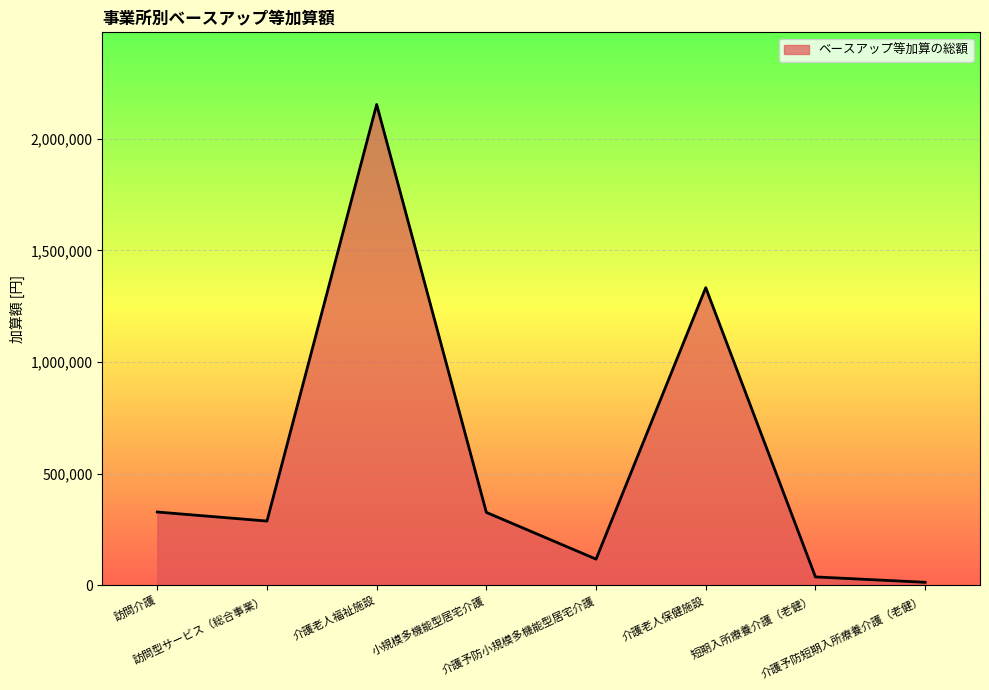

What is the difference between the values at 小規模多機能型居宅介護 and 介護老人保健施設?

1006277